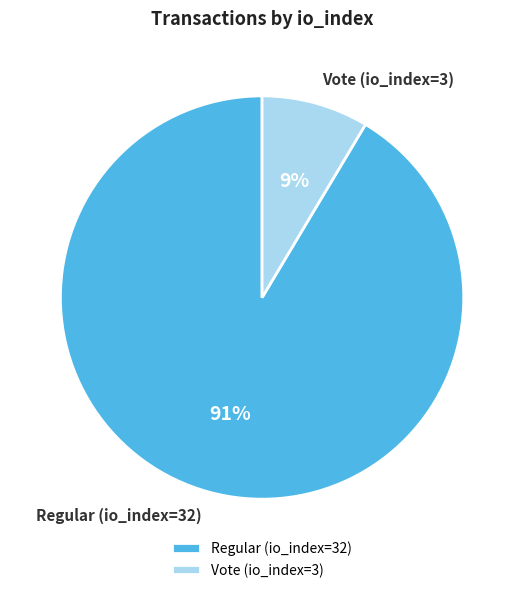

Is the sum of Regular (io_index=32) and Vote (io_index=3) greater than half?

Yes